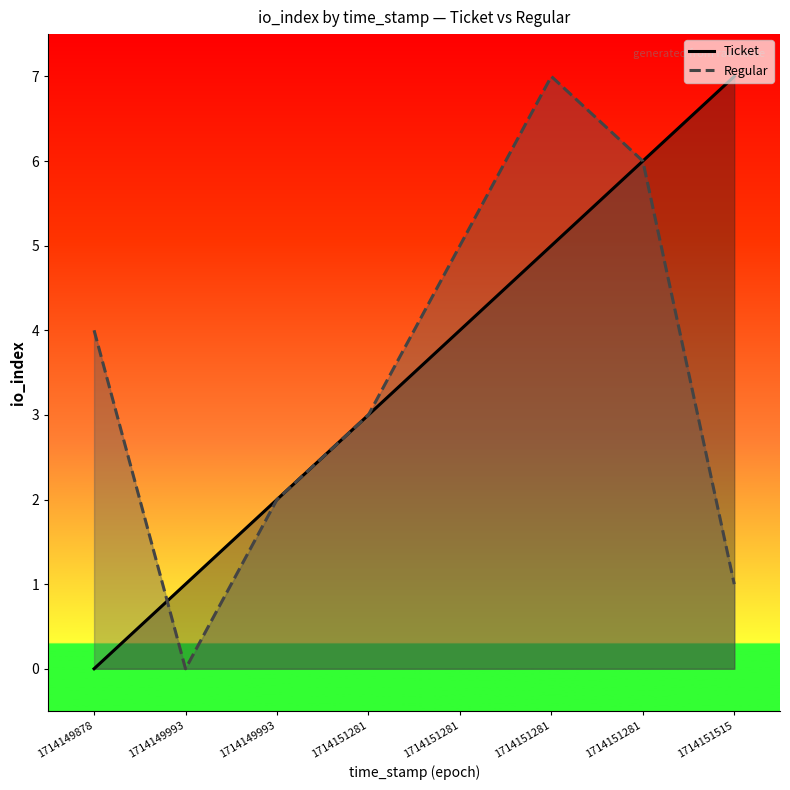

How many data points does each series have?

8